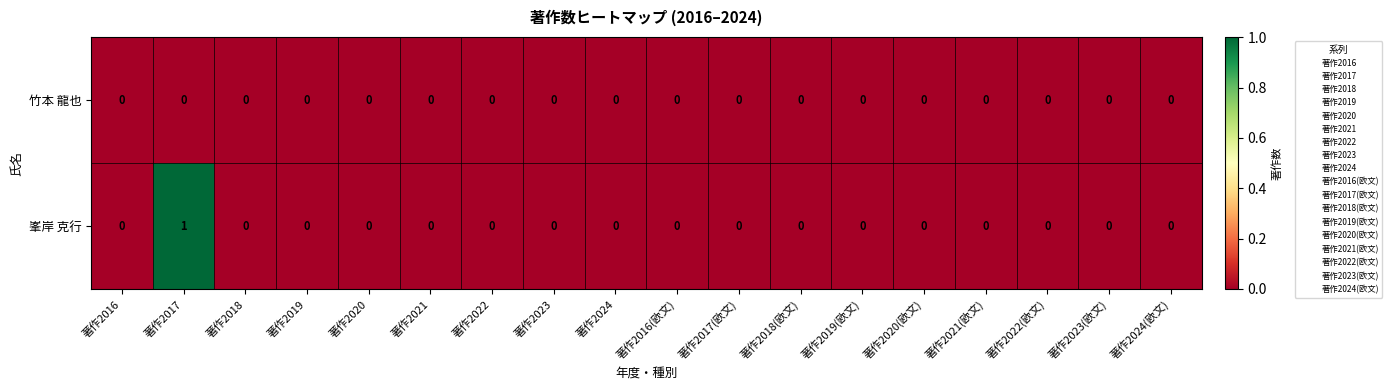

The value of 峯岸 克行 at 著作2021 is 0. True or false?

True